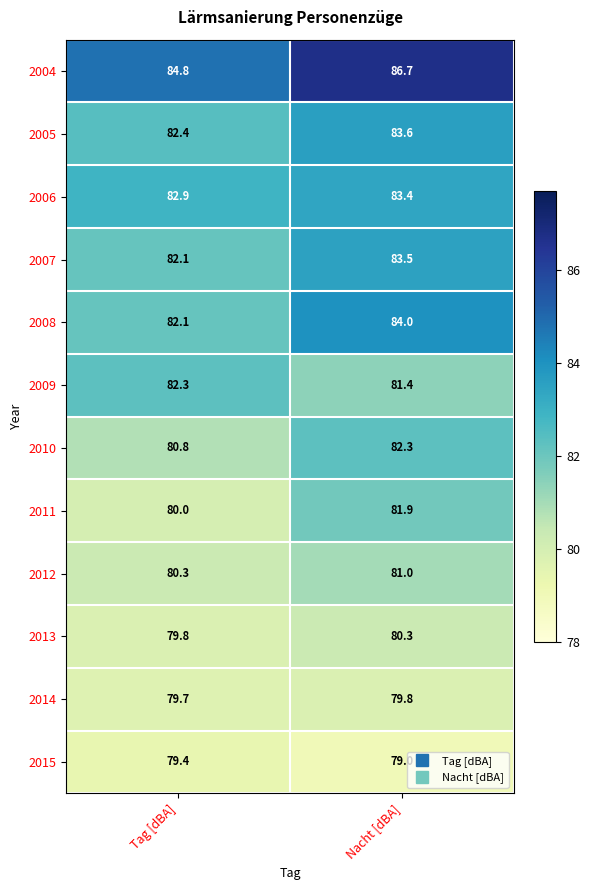

At how many categories does at least one series exceed 86?

1